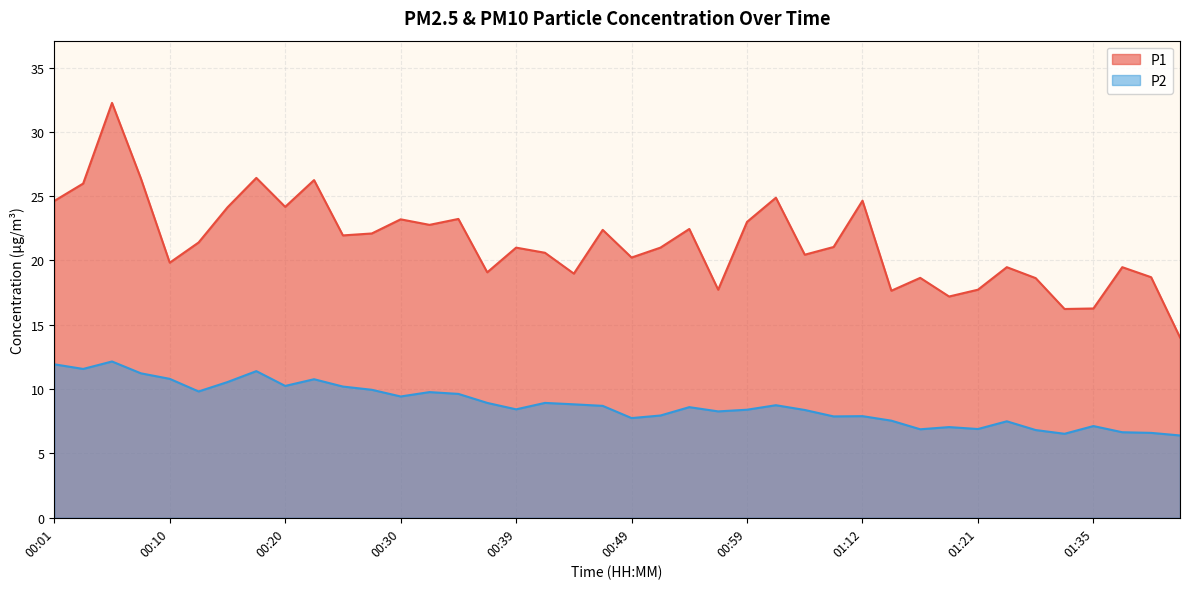

How many categories are shown in the chart?

40